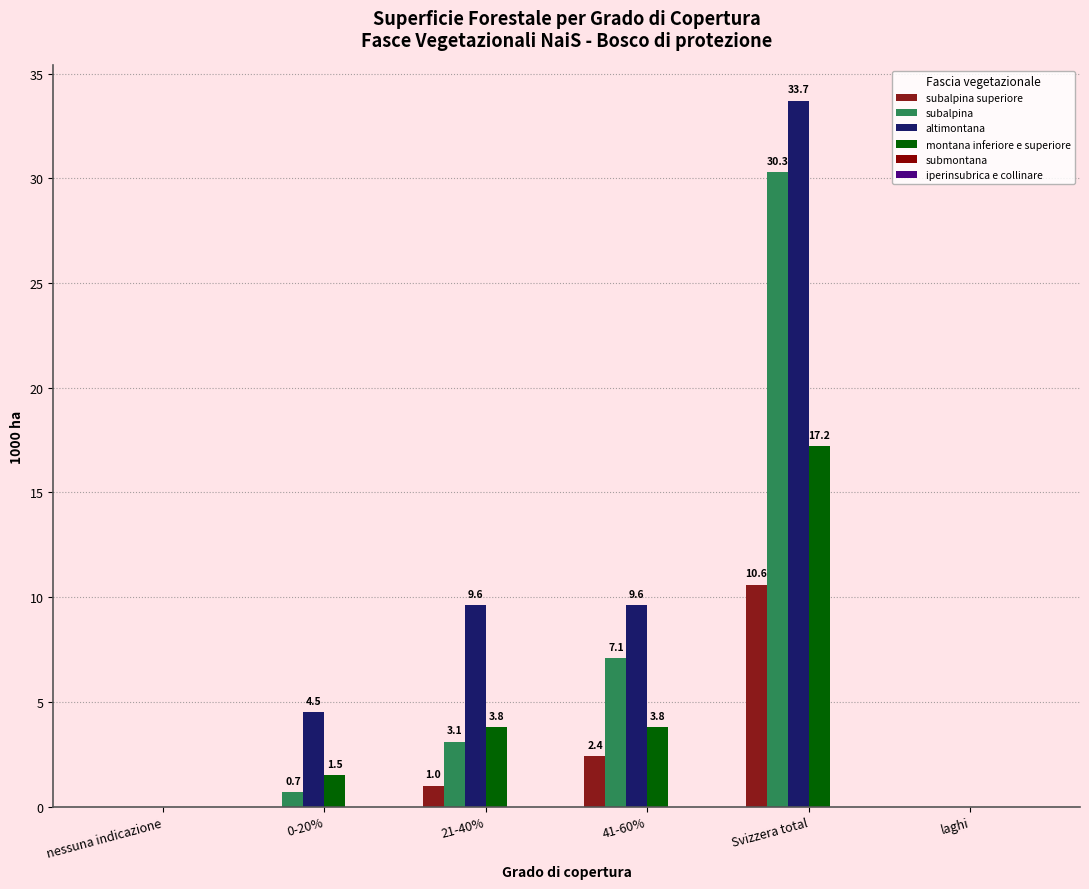

At how many categories does at least one series exceed 14?

1